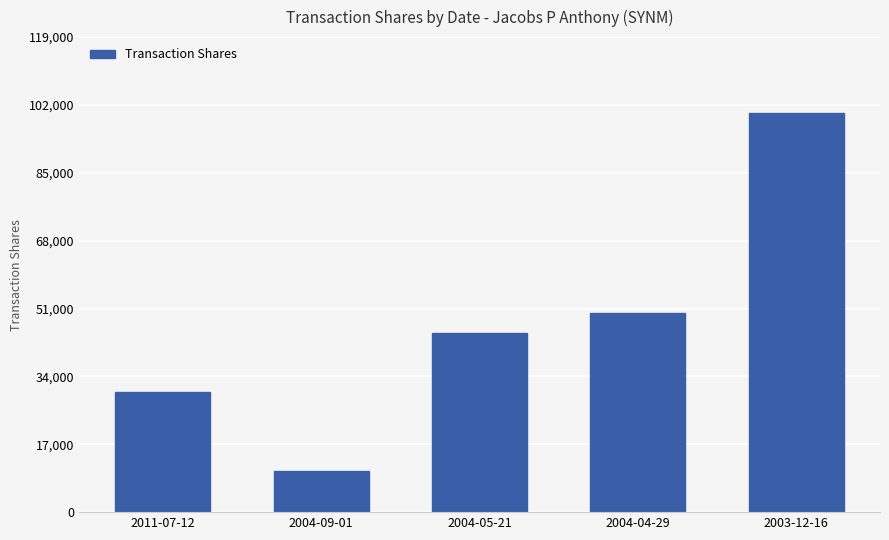

What is the value of the 1st bar from the left?

30000